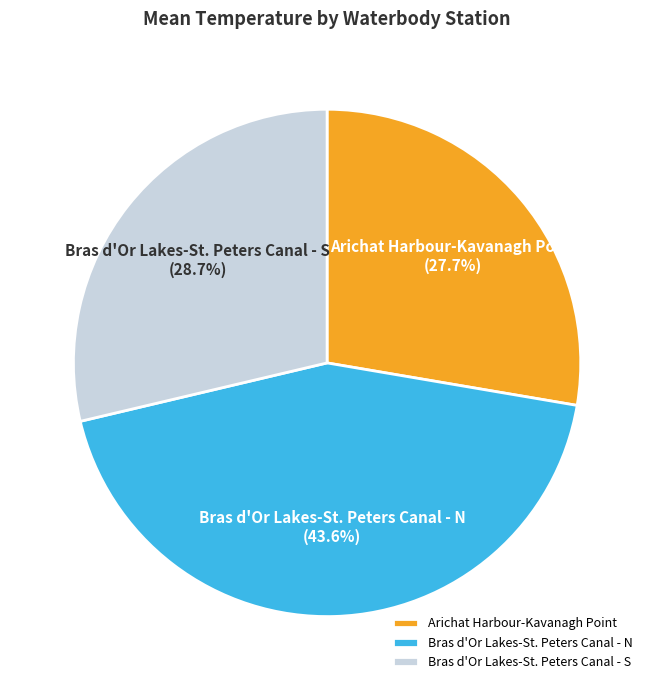

What percentage do Bras d'Or Lakes-St. Peters Canal - S and Bras d'Or Lakes-St. Peters Canal - N together represent?

72.3%